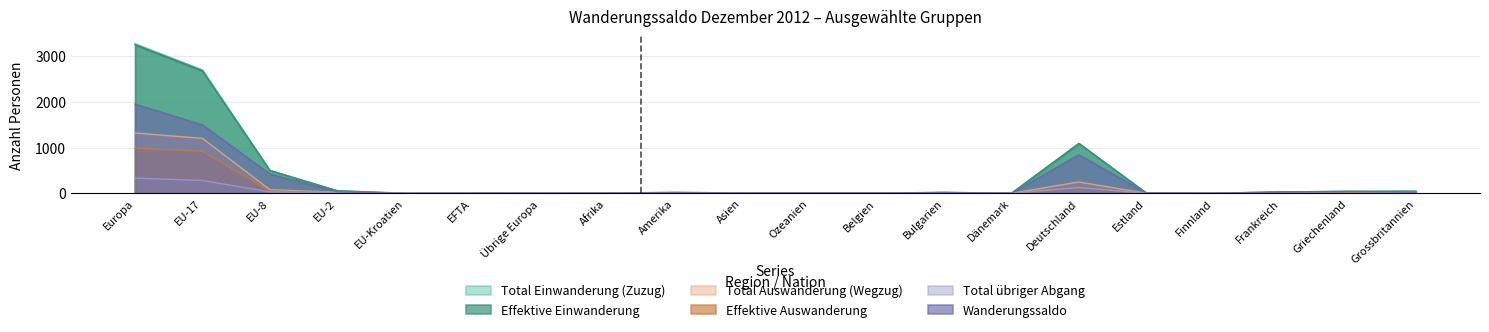

Is it true that Effektive Einwanderung equals 9 at Griechenland?

False